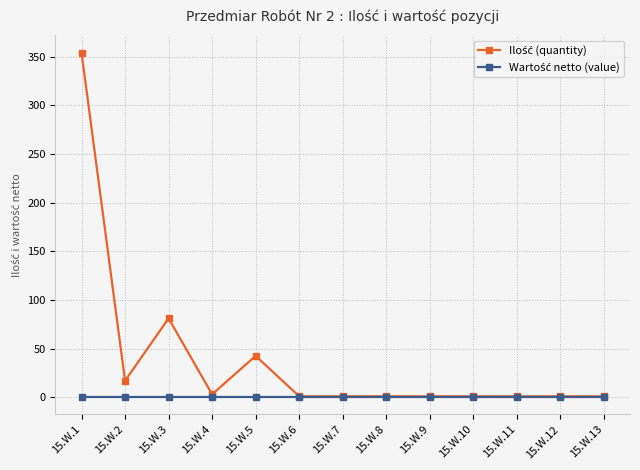

At which category is the sum across all series the highest?

15.W.1